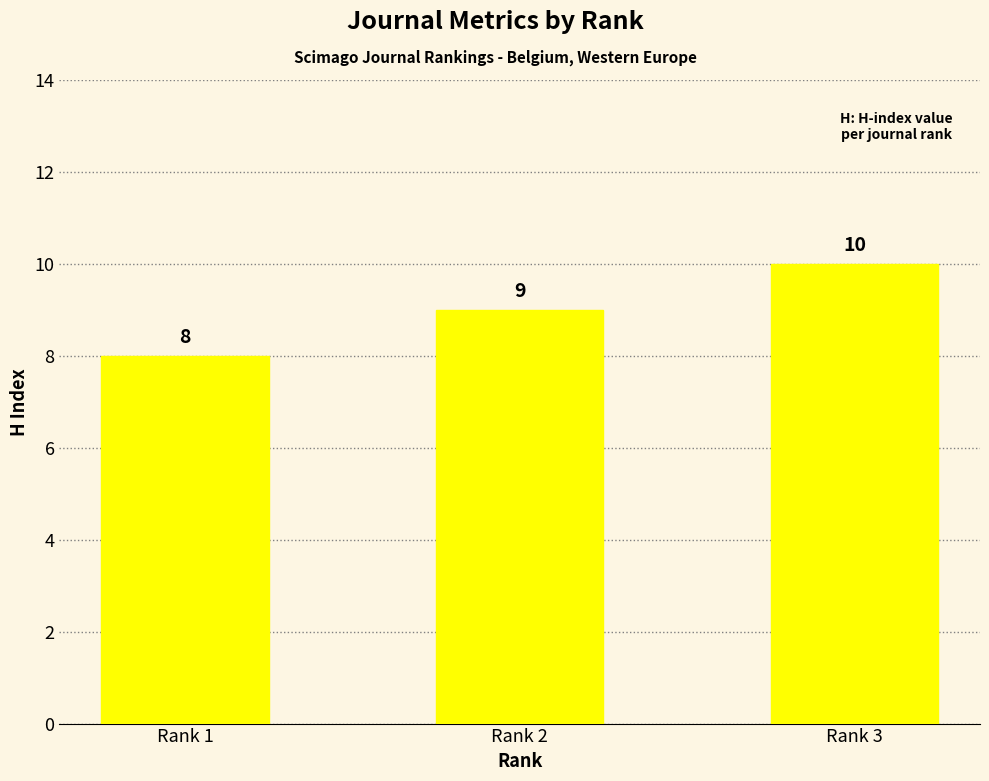

Between Rank 2 and Rank 3, which is larger?

Rank 3